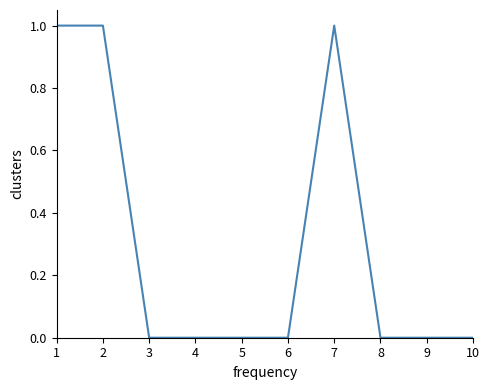

The chart shows a value of 0 at 9. True or false?

True